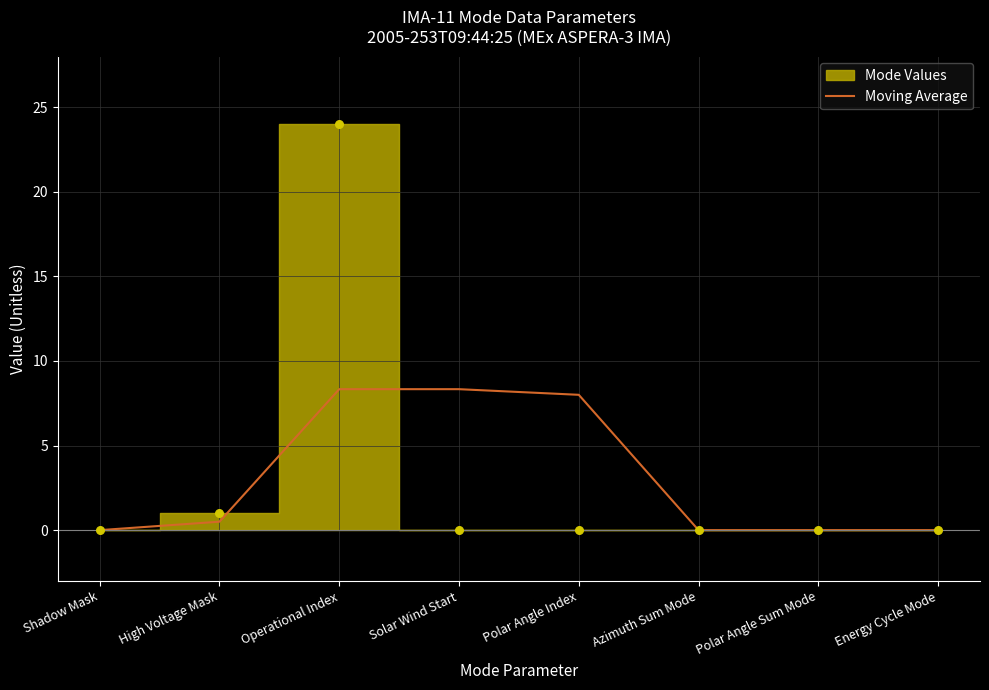

Which has a higher value, Solar Wind Start or Shadow Mask?

Solar Wind Start